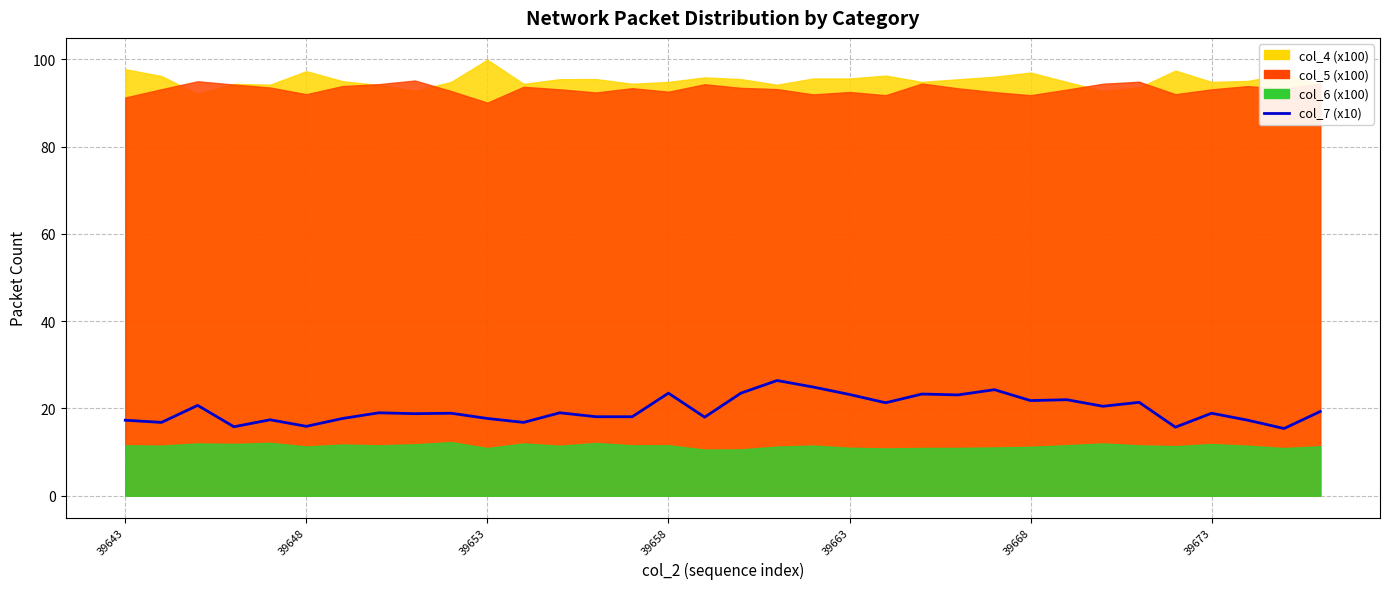

How many data points are above 19?

15